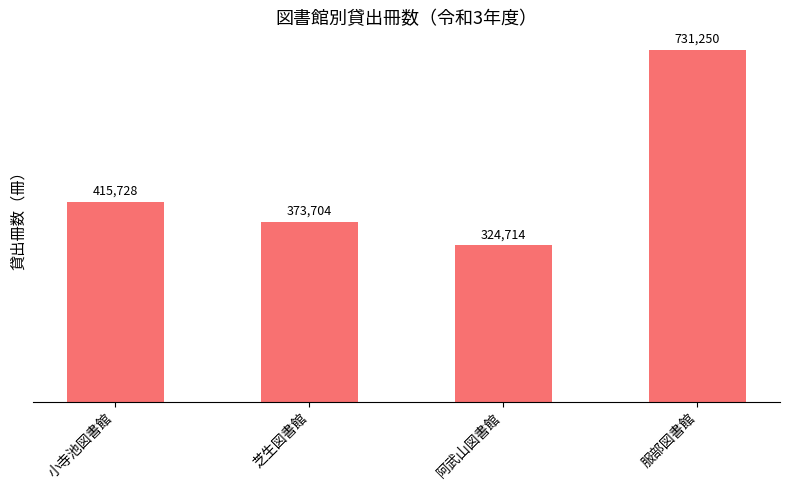

What is the ratio of the value at 阿武山図書館 to the value at 服部図書館?

0.4